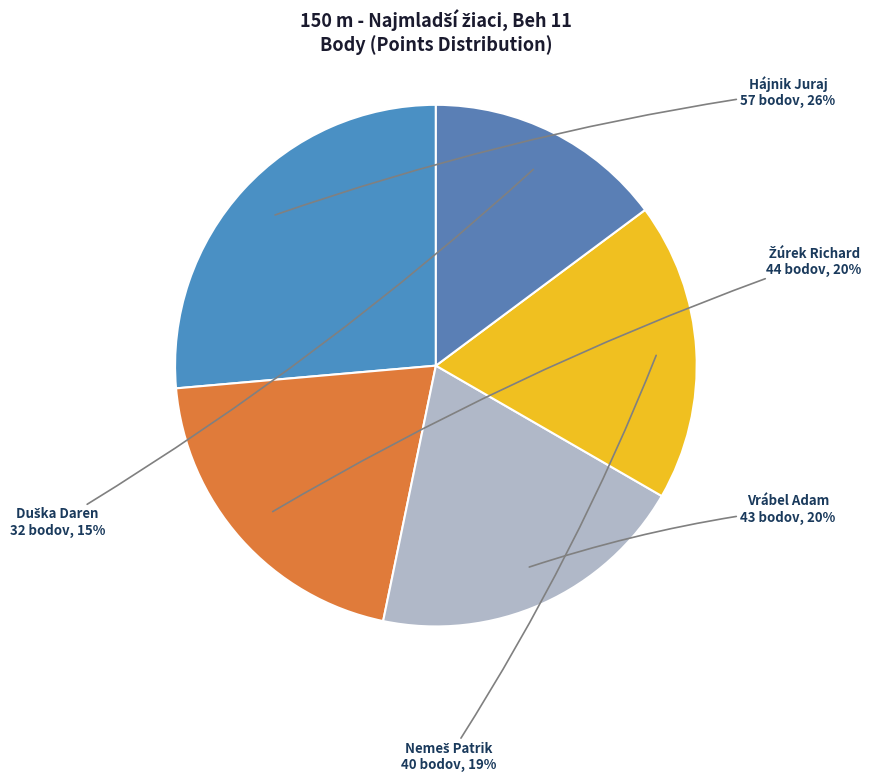

Count the number of slices in the pie.

5